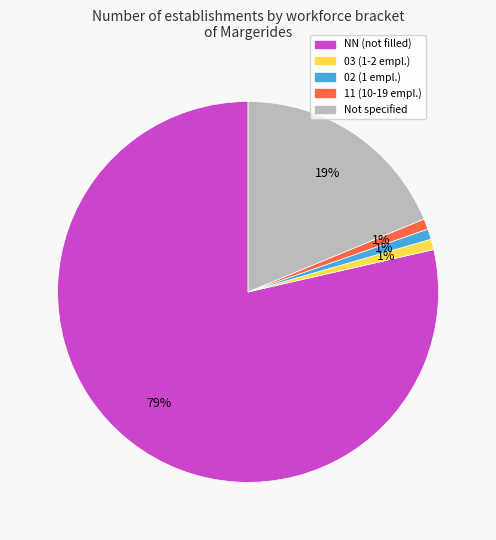

Does any single category account for the majority?

Yes